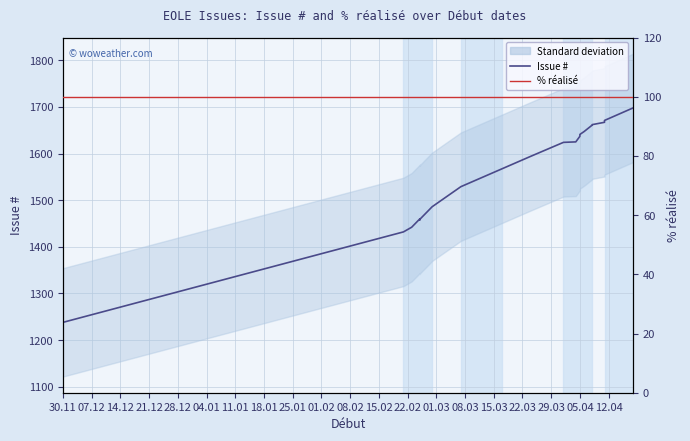

Count the number of categories in the chart.

20